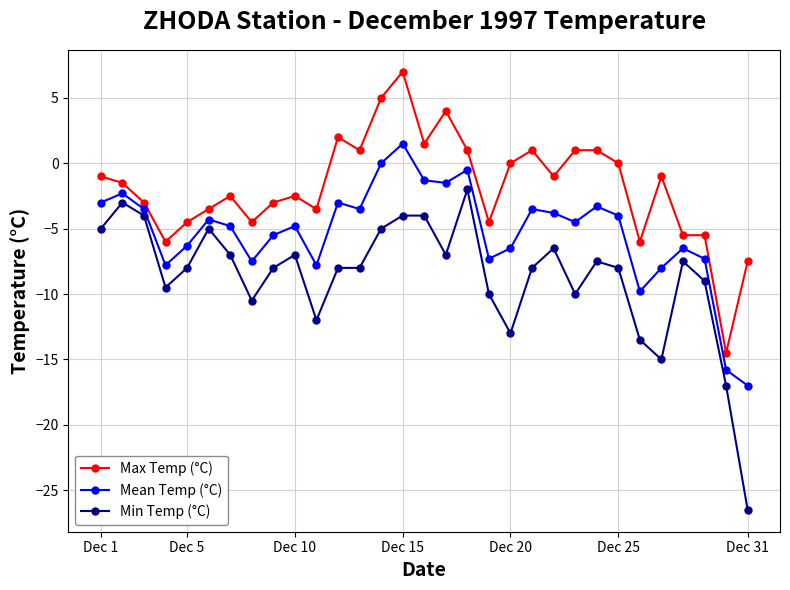

True or false: Max Temp (°C) and Mean Temp (°C) intersect in this chart.

False